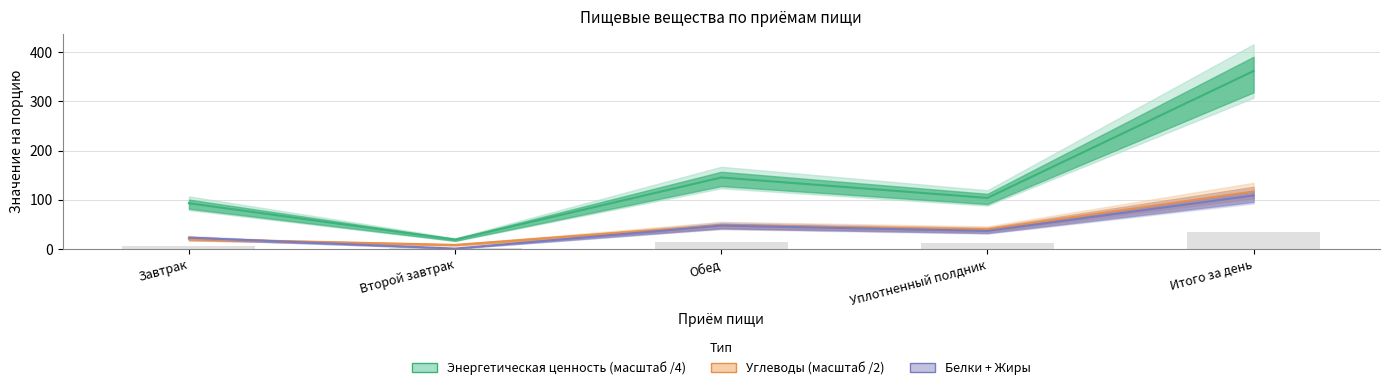

Rank the series at Второй завтрак from lowest to highest value.

Белки, Жиры, Углеводы, Энергетическая ценность